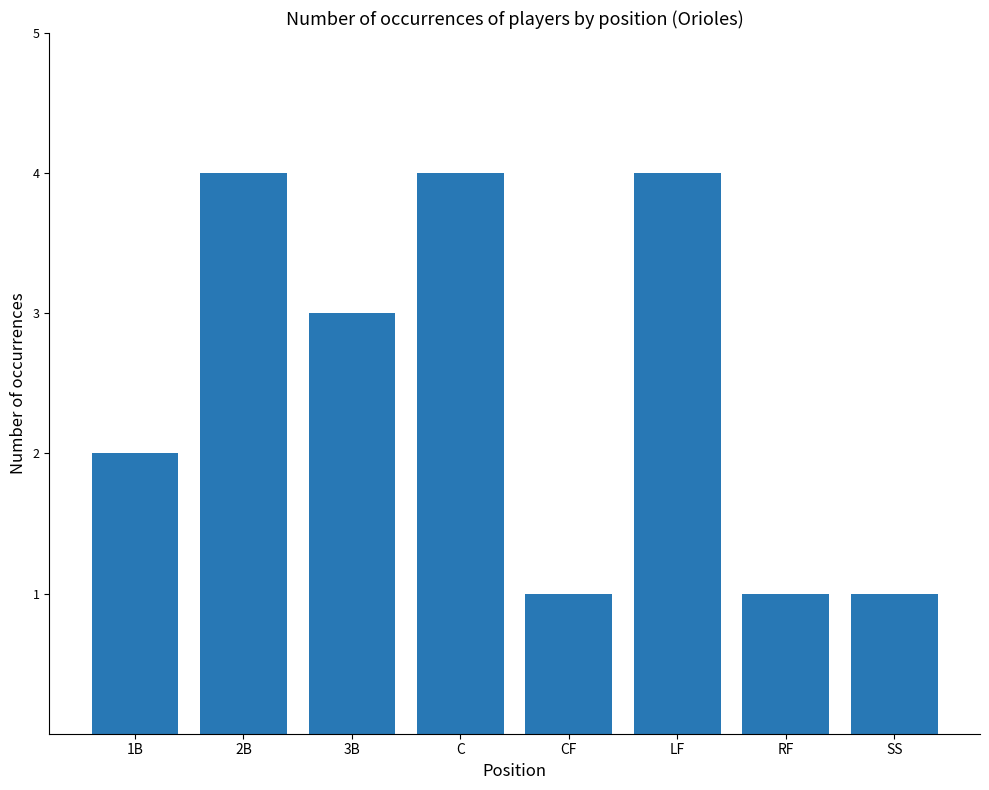

What is the smallest value displayed?

1